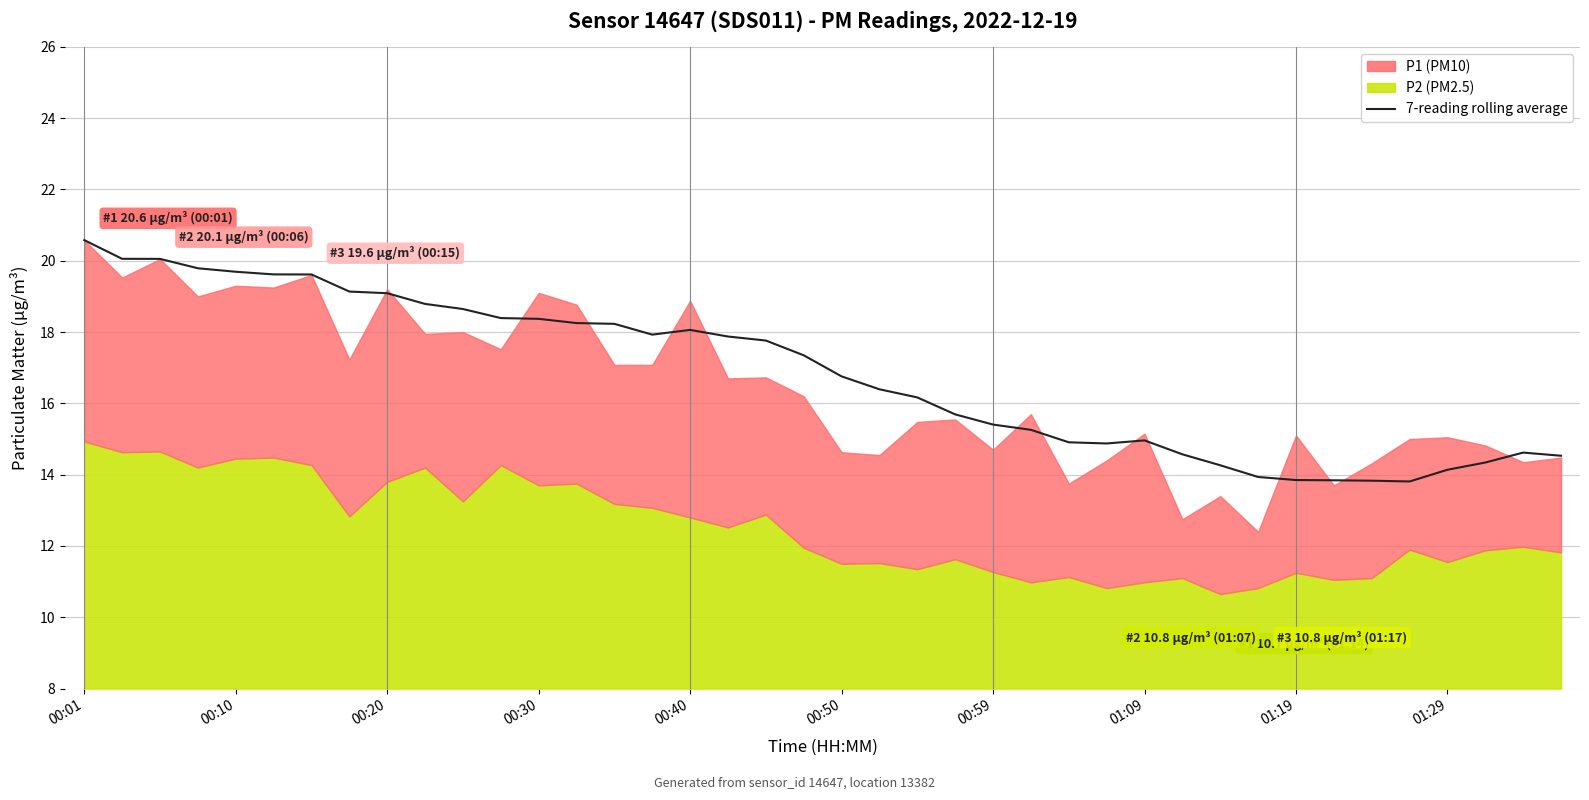

What is the difference between the second highest and minimum values?

6.2